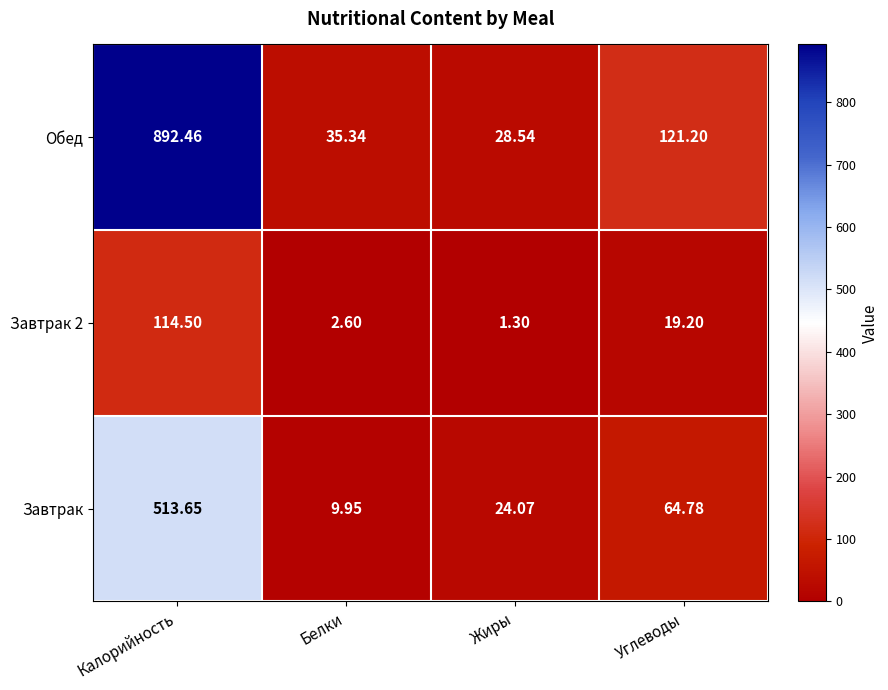

Which series has the widest spread of values?

Обед